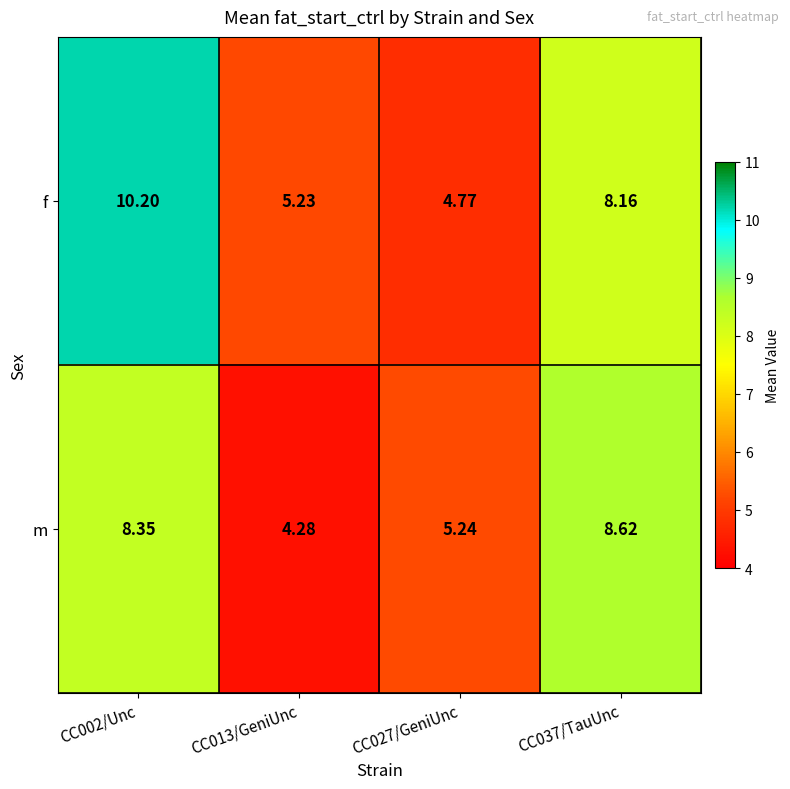

What is the smallest value displayed?

4.3